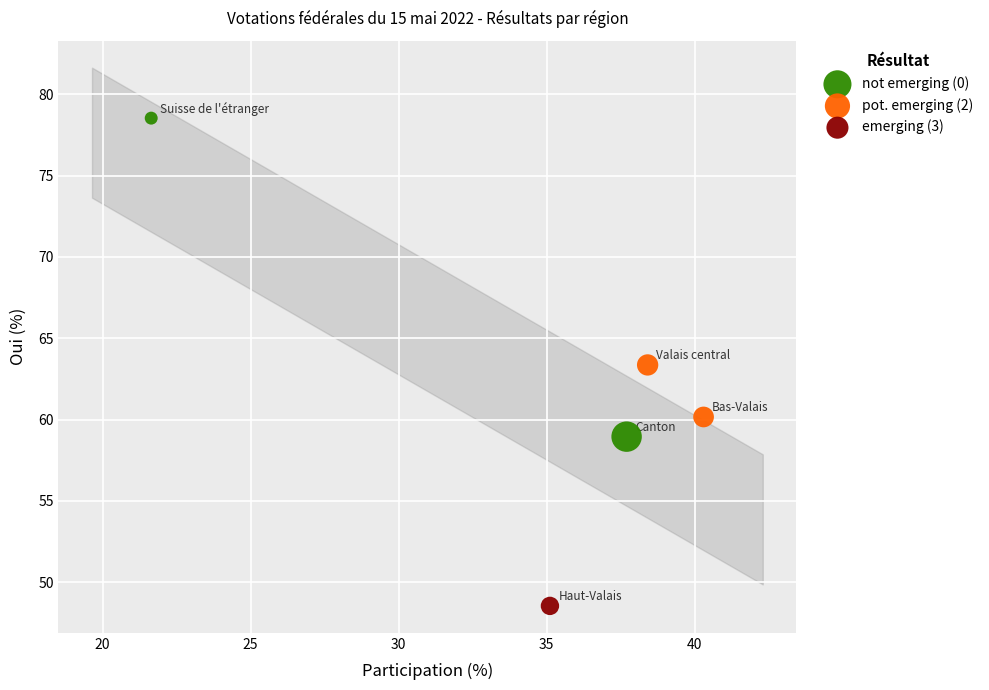

Which series reaches the maximum Y coordinate?

not emerging (0)